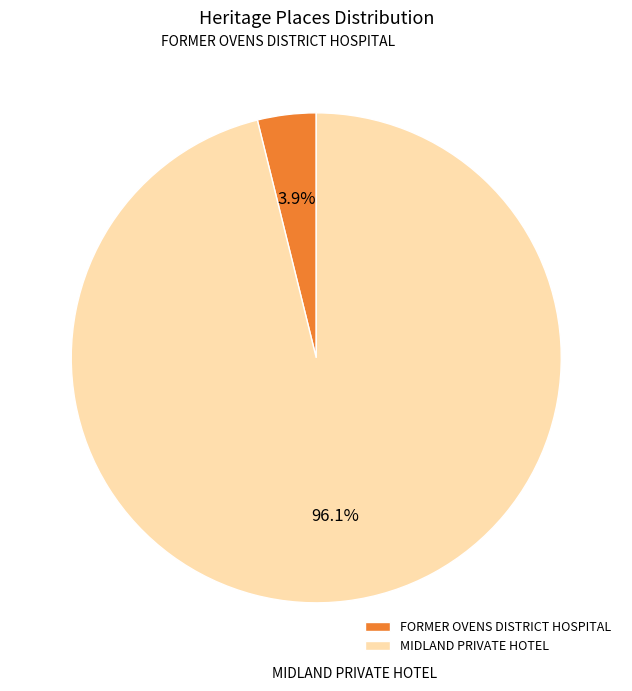

Which has a higher value, MIDLAND PRIVATE HOTEL or FORMER OVENS DISTRICT HOSPITAL?

MIDLAND PRIVATE HOTEL